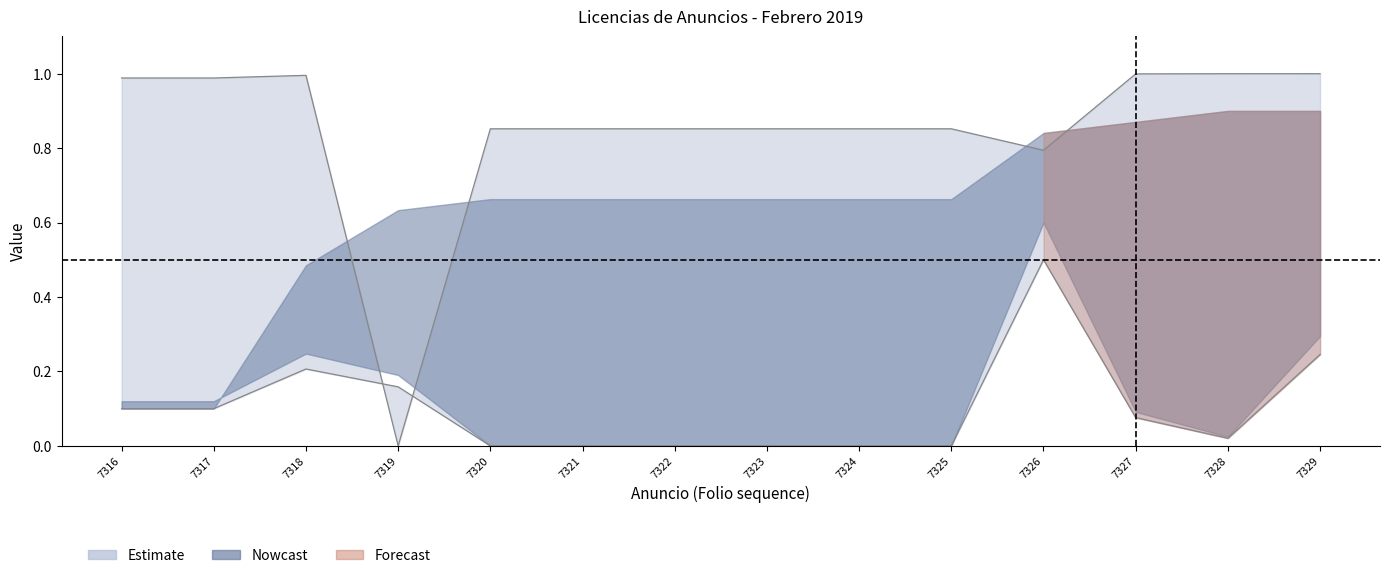

Read the Licencia Ref. value at 7327.

1.0